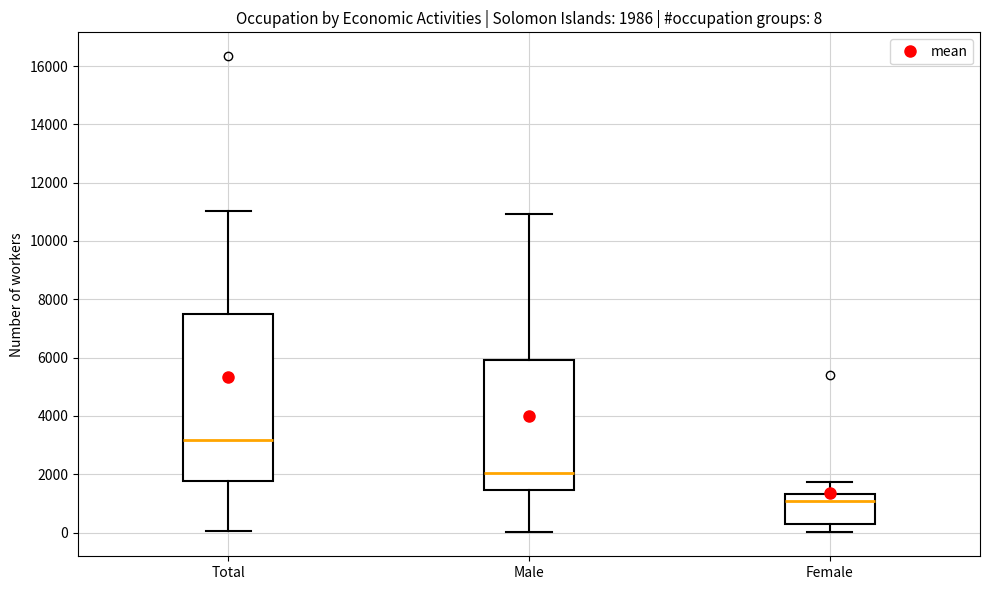

Comparing the boxes themselves (not the whiskers), which one is the tallest?

Total